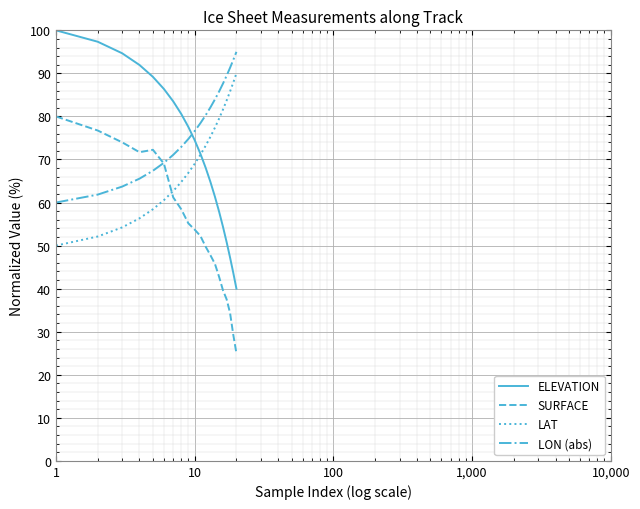

True or false: LAT and LON (abs) cross at least once.

False